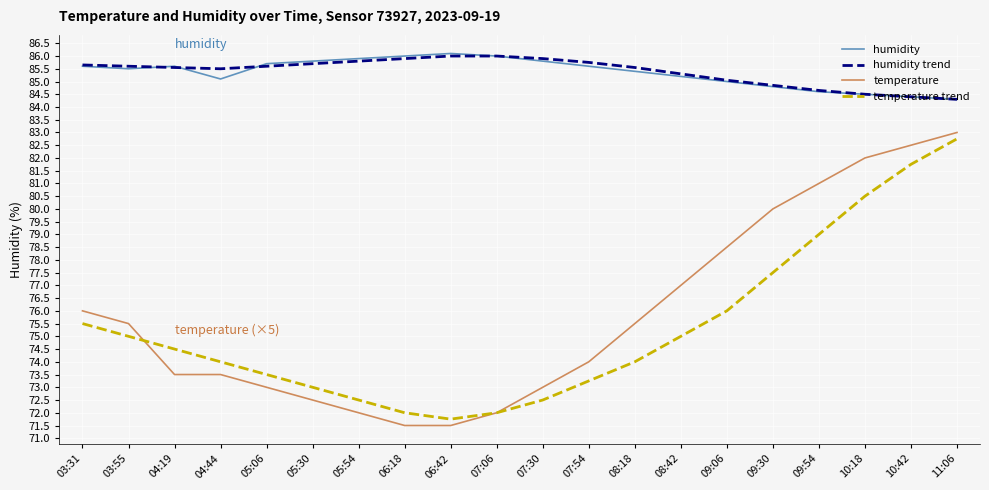

True or false: temperature has a value of 143.2 at 09:54.

False